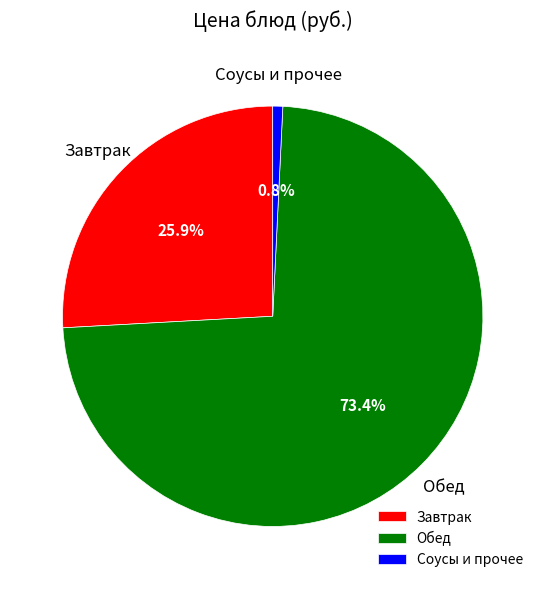

Between Завтрак and Соусы и прочее, which is larger?

Завтрак